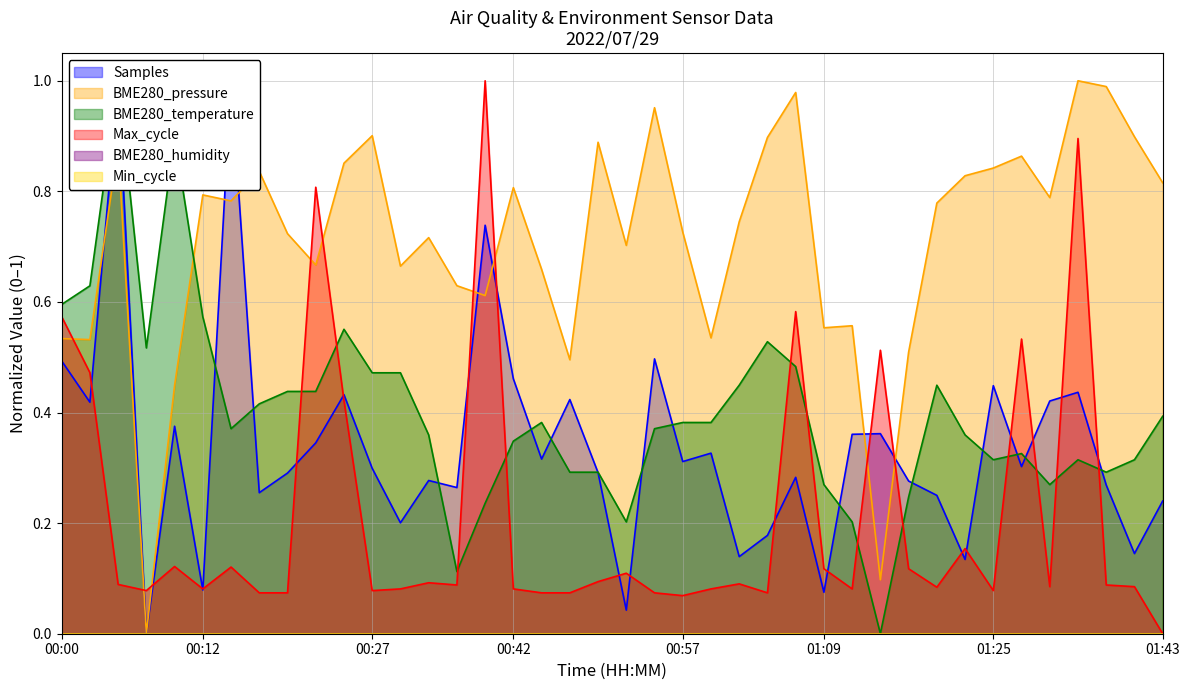

Which series has the largest total across all categories?

BME280_pressure